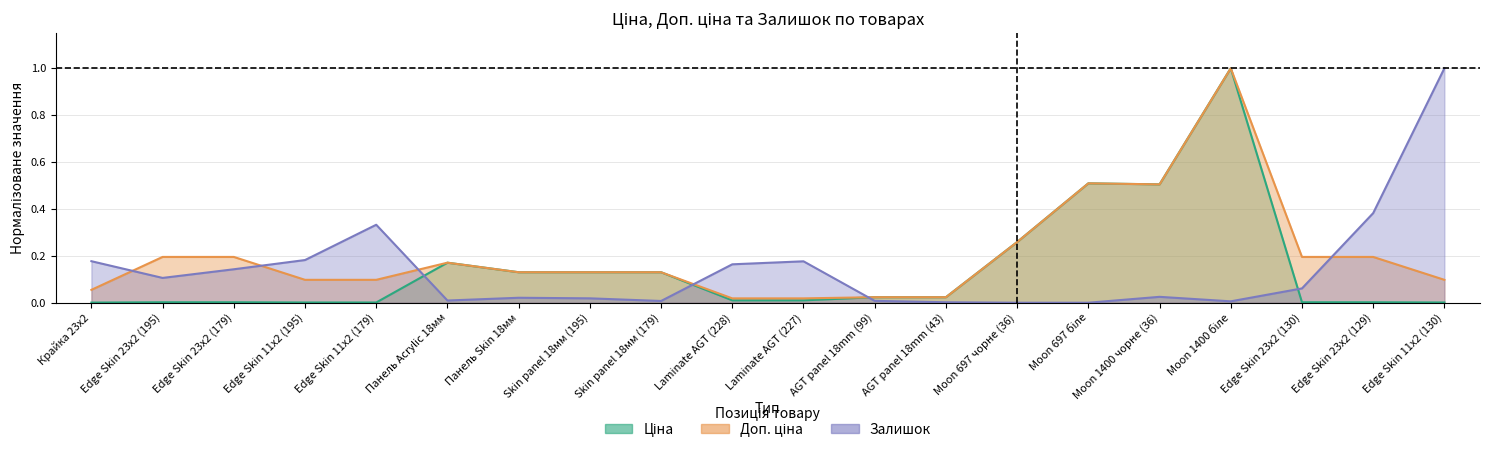

After their last crossing, which series has the higher values: Доп. ціна or Залишок?

Залишок